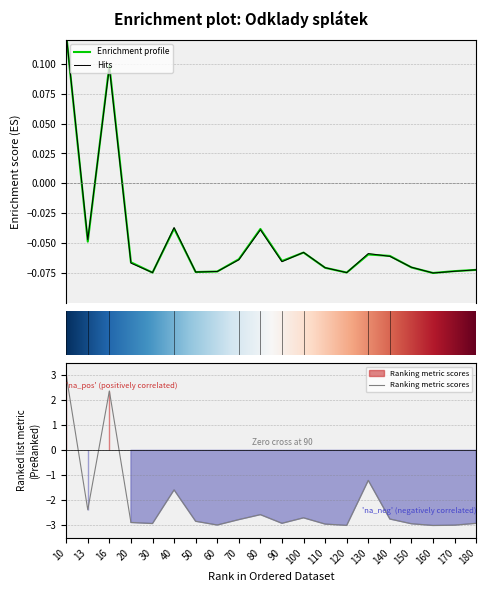

Where does the Ranking metric scores series first go above -2?

10